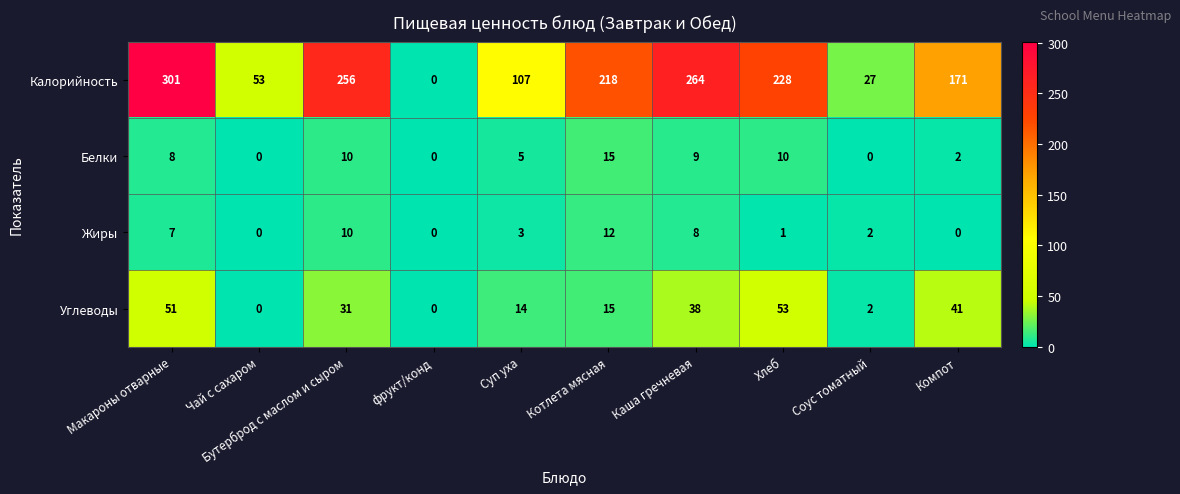

Which series changed the most between Макароны отварные and фрукт/конд?

Калорийность